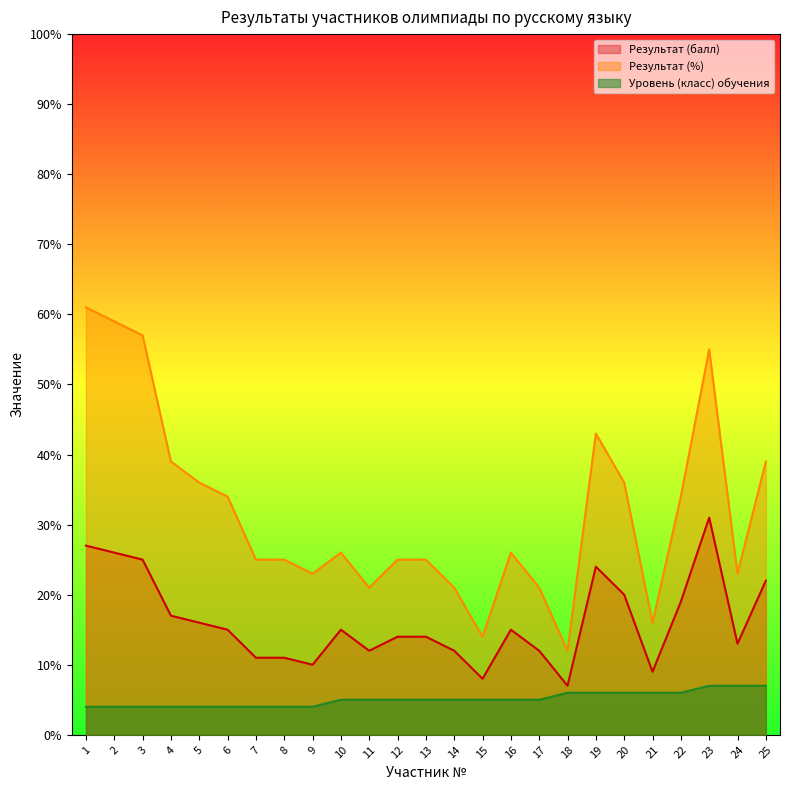

At which category does Результат (%) reach its first local peak?

10